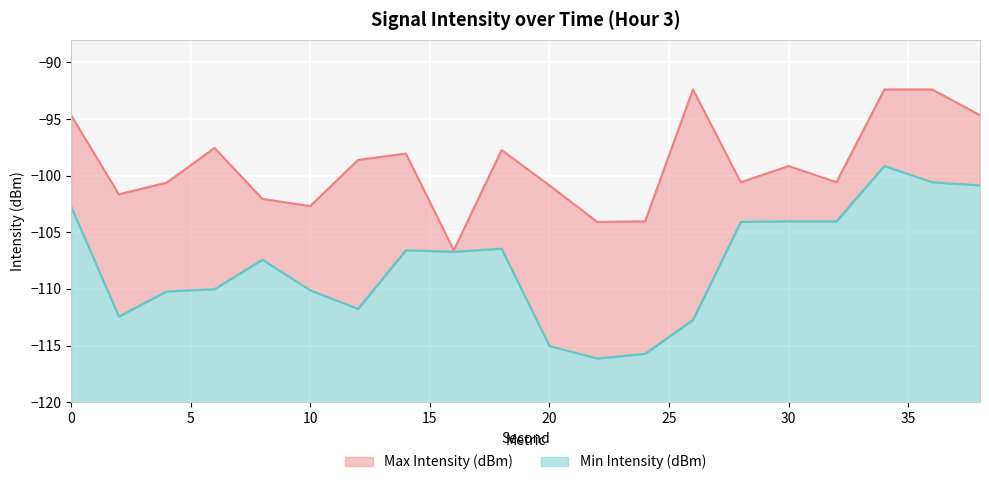

What is the value of the Min Intensity (dBm) point at the 15th from the left?

-104.1